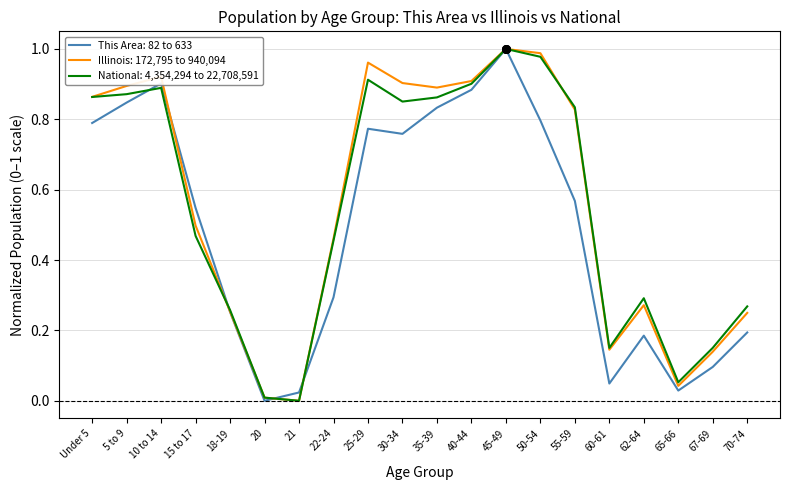

At which category is the sum across all series the highest?

45-49